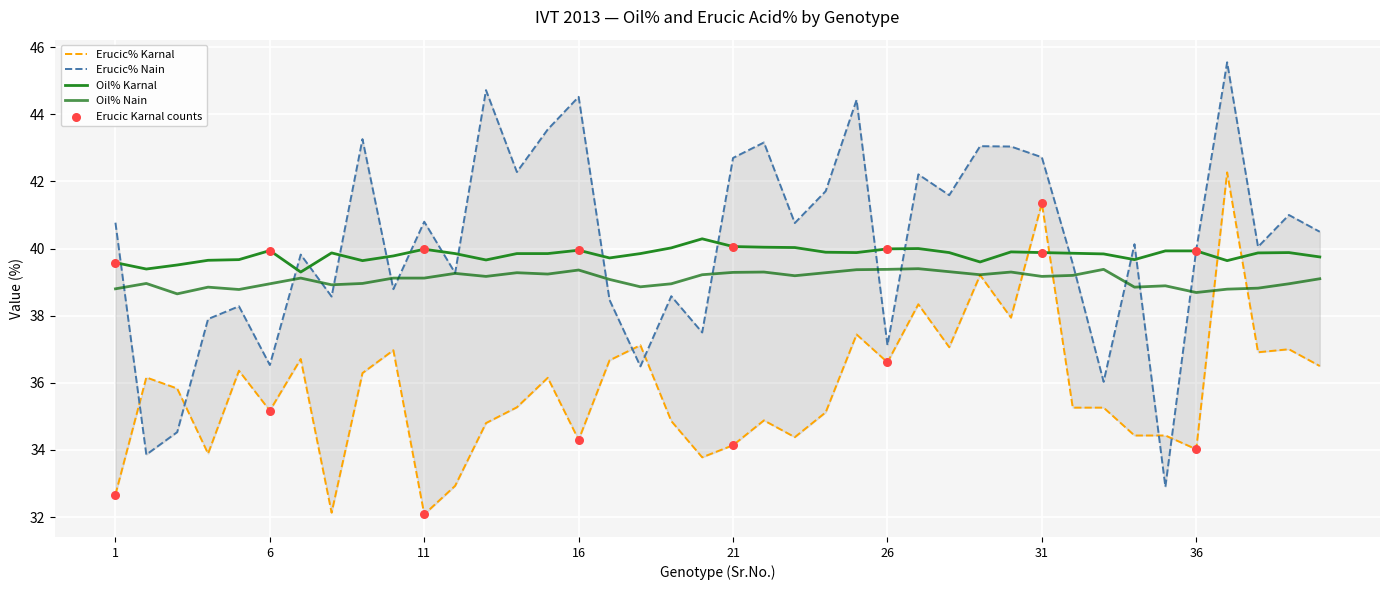

At which category is the sum across all series the highest?

37